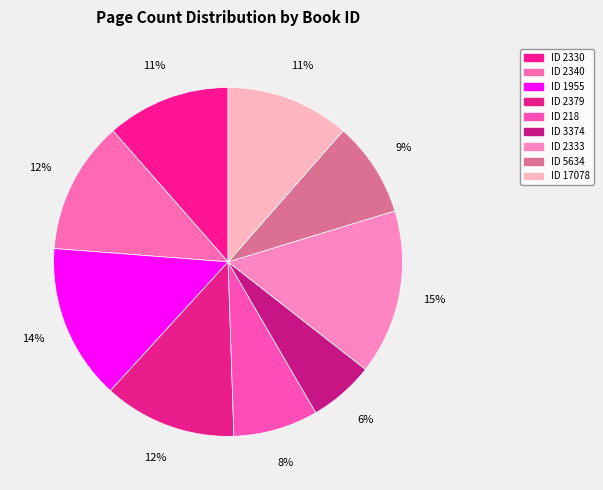

How many segments does this pie chart have?

9